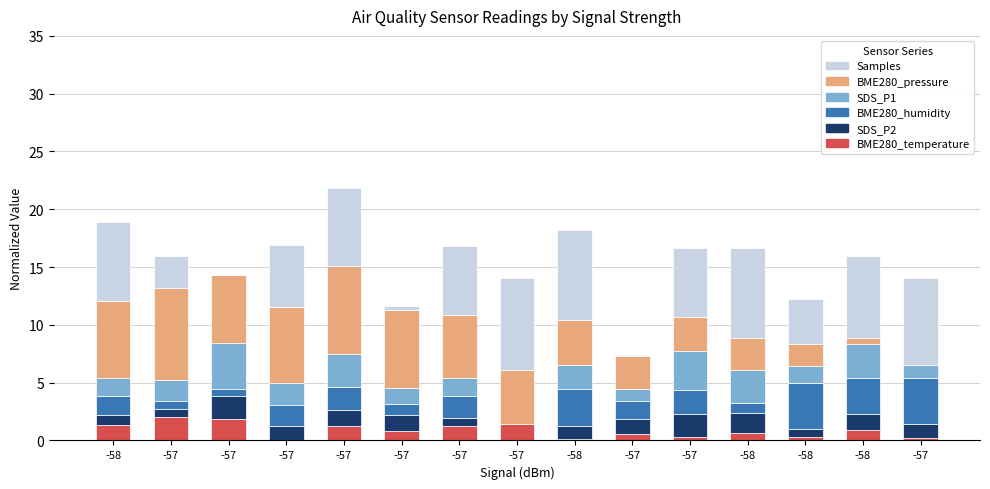

Count the number of categories in the chart.

15